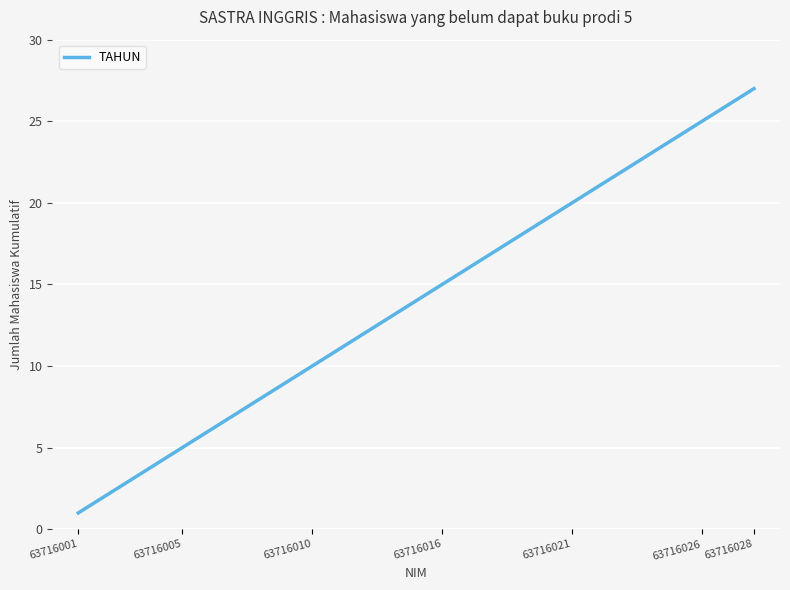

What is the difference between the maximum and minimum values?

26